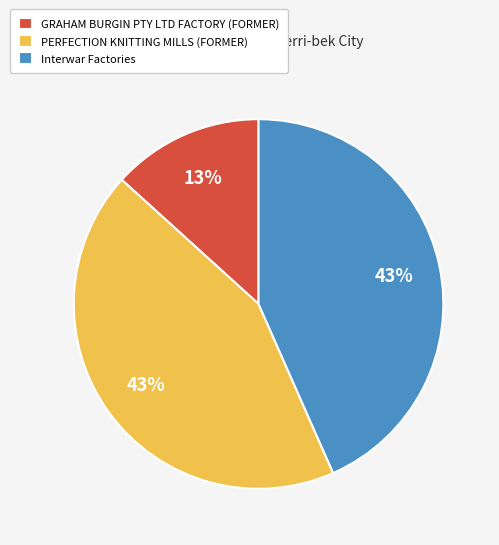

What percentage is the Interwar Factories slice, to the nearest percent?

43%